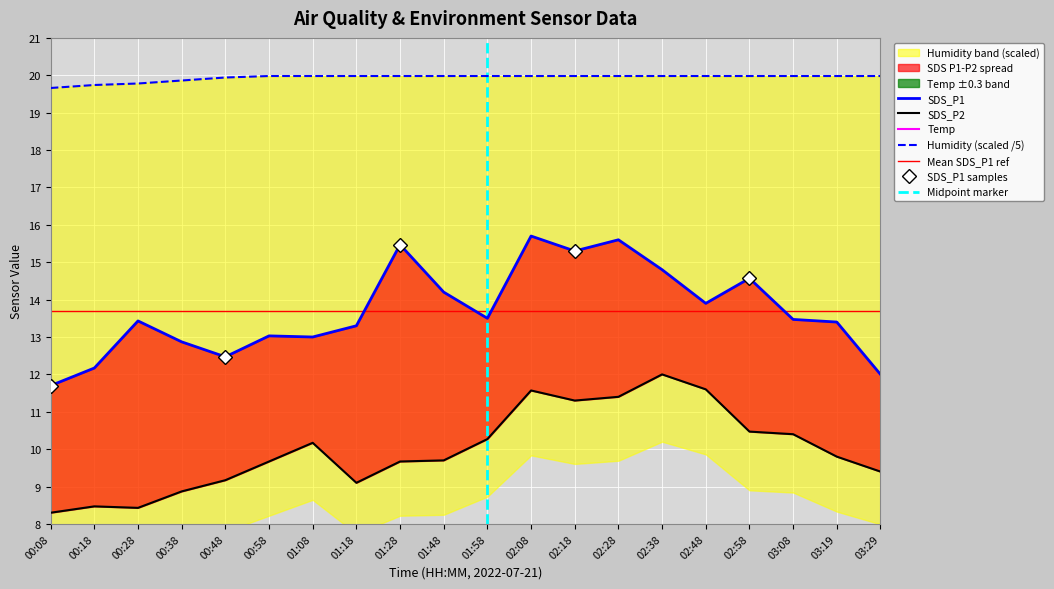

What is the label of the 10th point from the right?

01:58